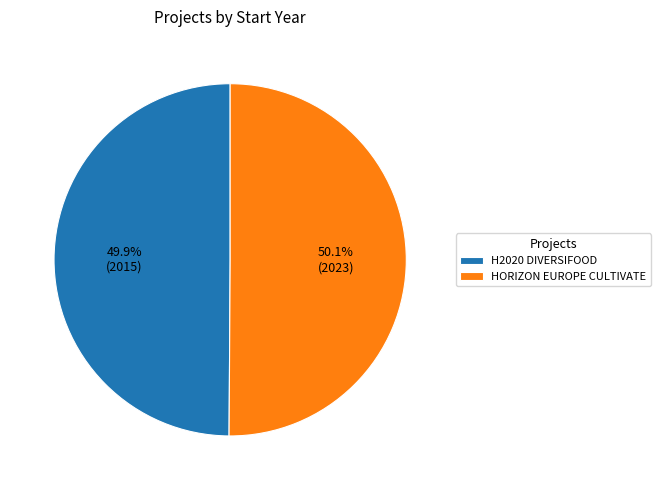

To the nearest percent, what is the average slice percentage?

50%